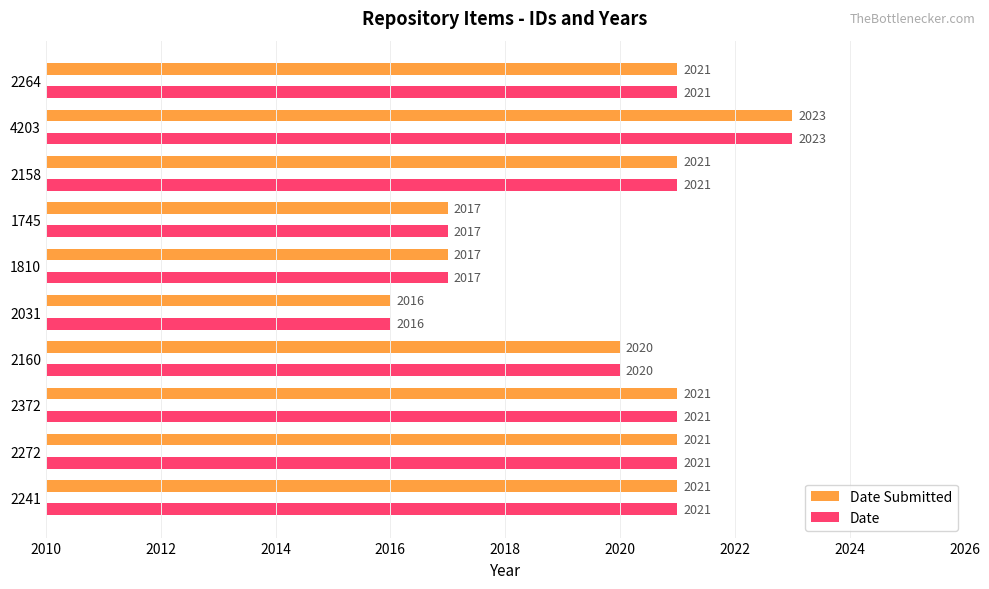

The value of Date Submitted at 2160 is 2020. True or false?

True